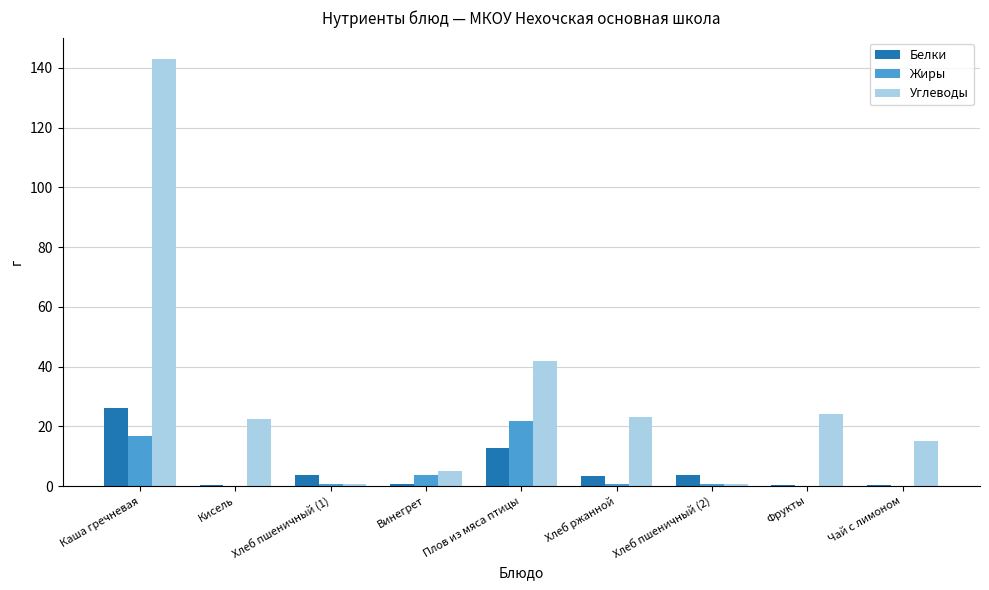

What is the sum of all Жиры values?

44.5